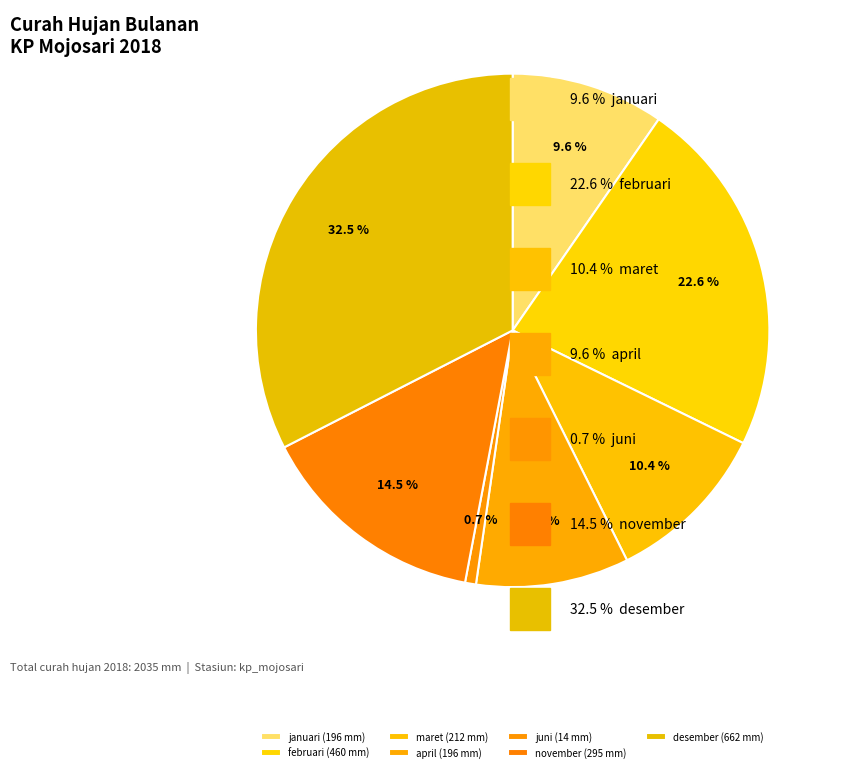

What is the largest slice in the pie chart?

desember